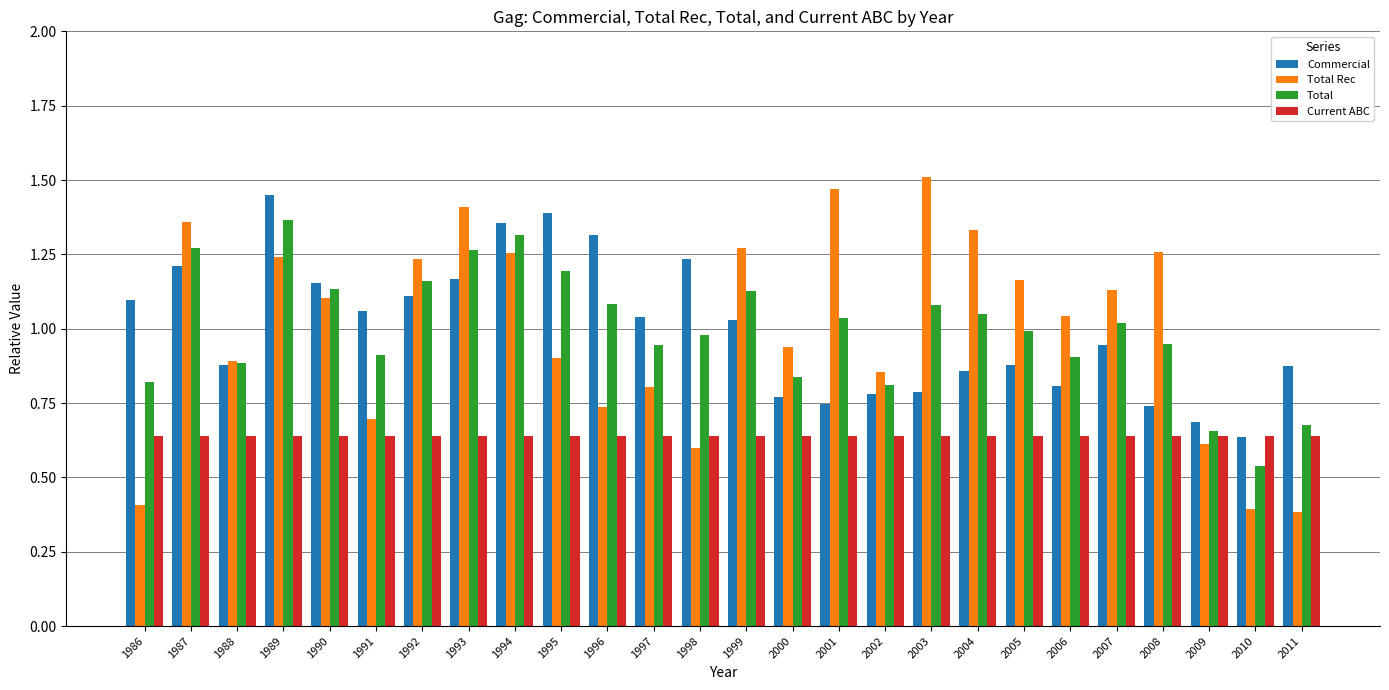

The value of Total Rec at 1994 is 2.1. True or false?

False